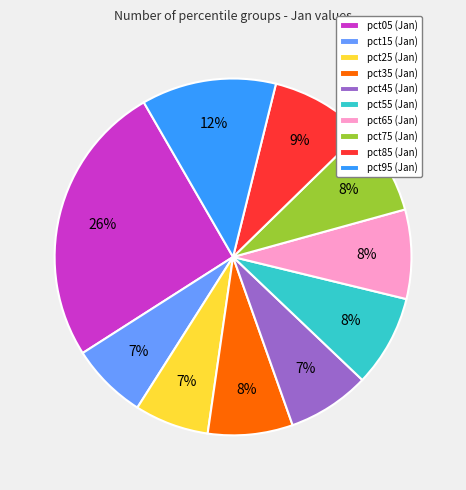

To the nearest percent, what is the difference between the pct05 and pct35 slice percentages?

18%